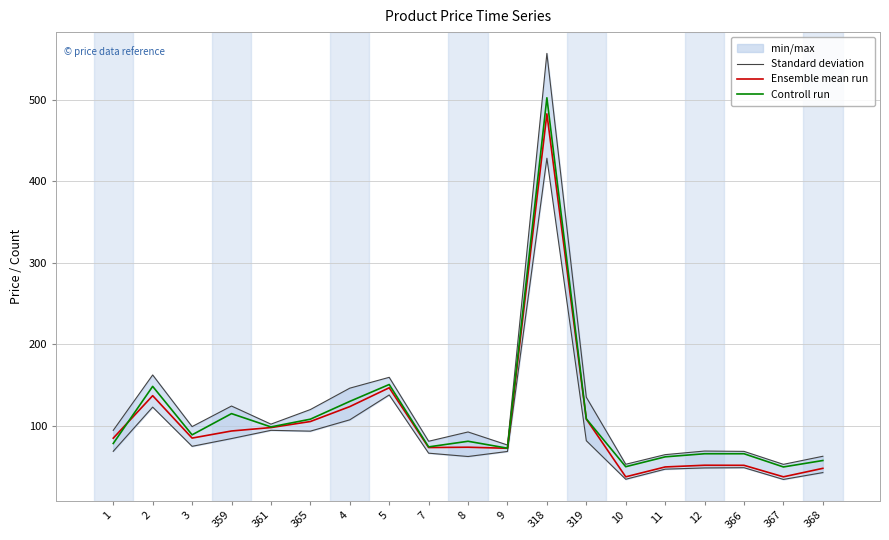

Rank the categories by Standard deviation value from highest to lowest.

318, 2, 5, 4, 319, 359, 365, 361, 3, 1, 8, 7, 9, 12, 366, 11, 368, 10, 367